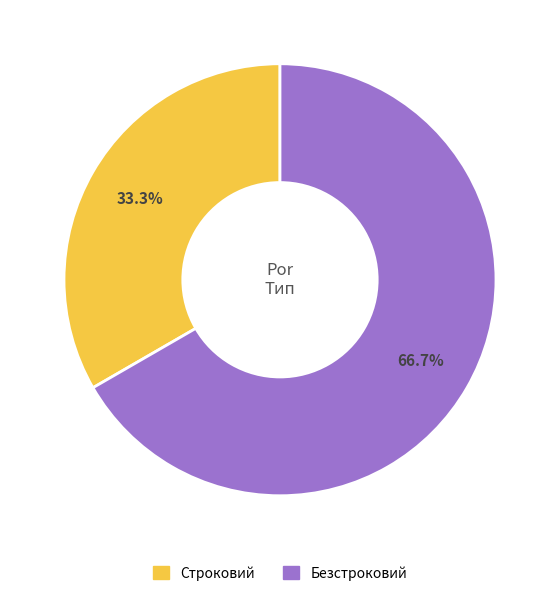

To the nearest percent, what is the difference between the largest and smallest slice percentages?

33%